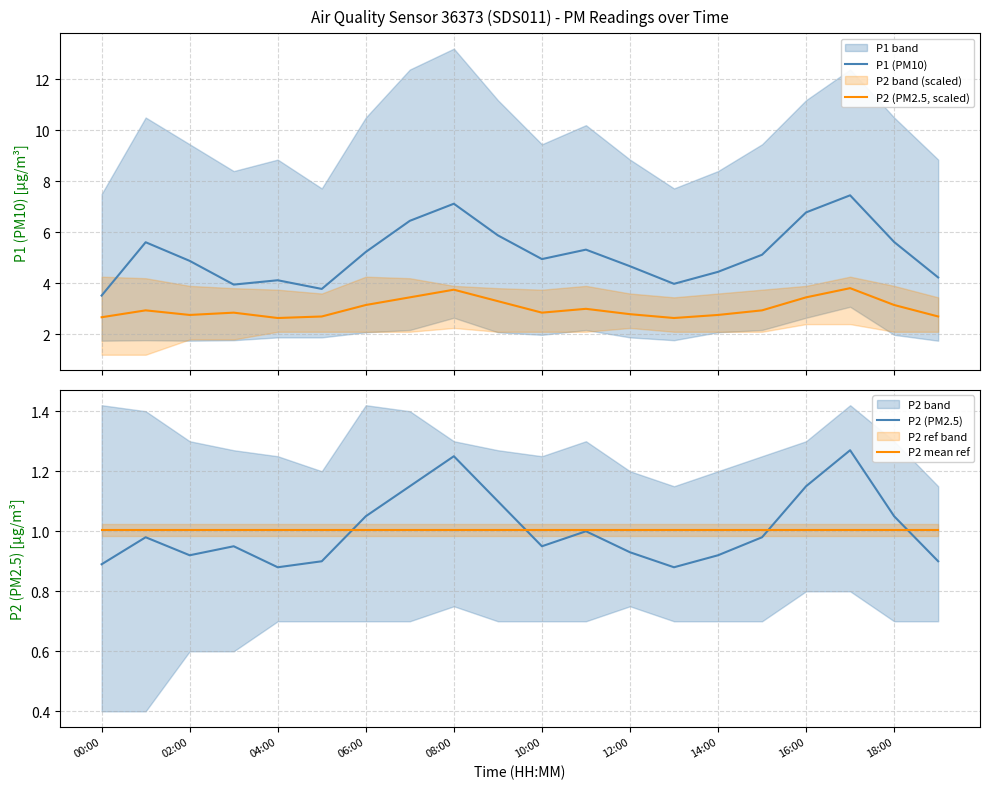

True or false: P2 (PM2.5, scaled) and P1 (PM10) cross at least once.

False